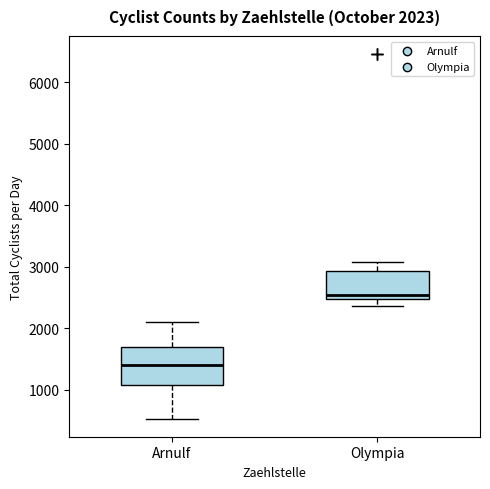

Comparing the boxes themselves (not the whiskers), which one is the tallest?

Arnulf